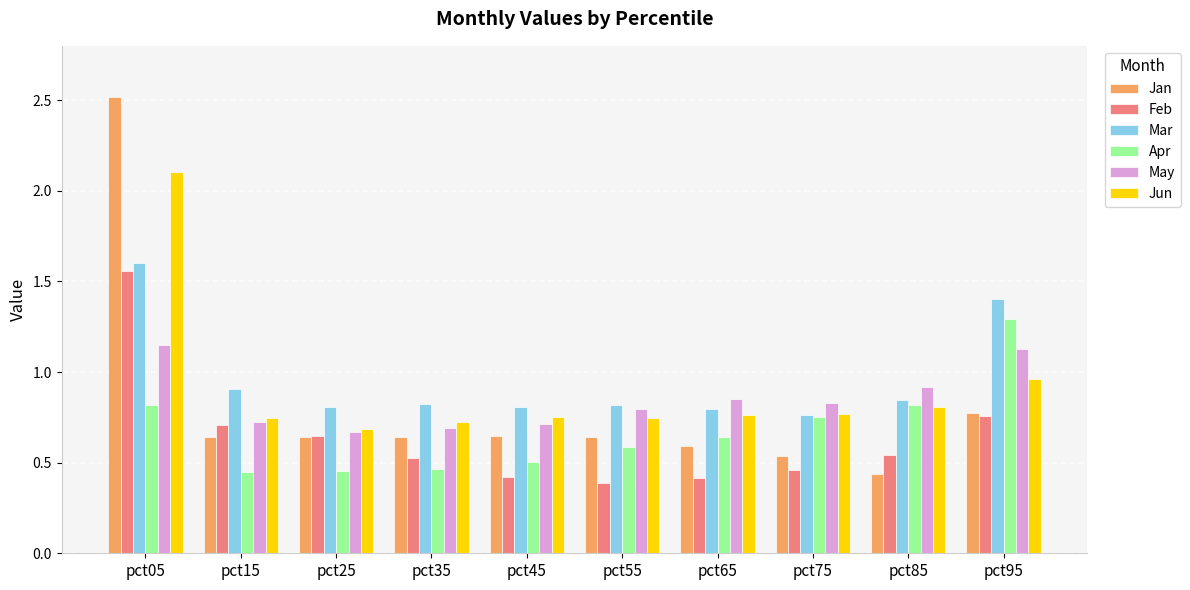

At which category is the sum across all series the highest?

pct05